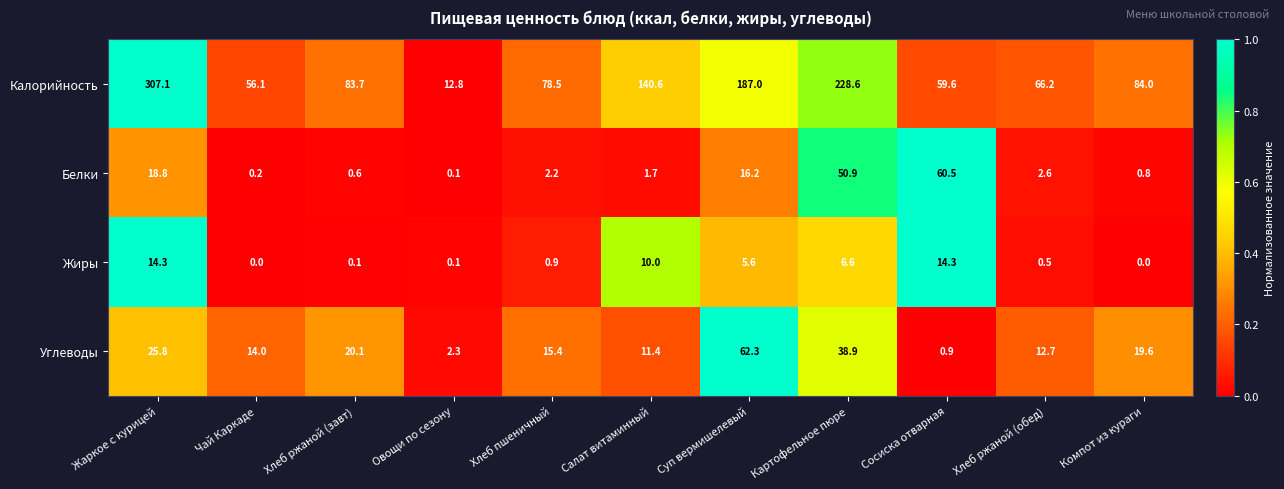

Rank the series at Хлеб пшеничный from lowest to highest value.

Жиры, Белки, Углеводы, Калорийность